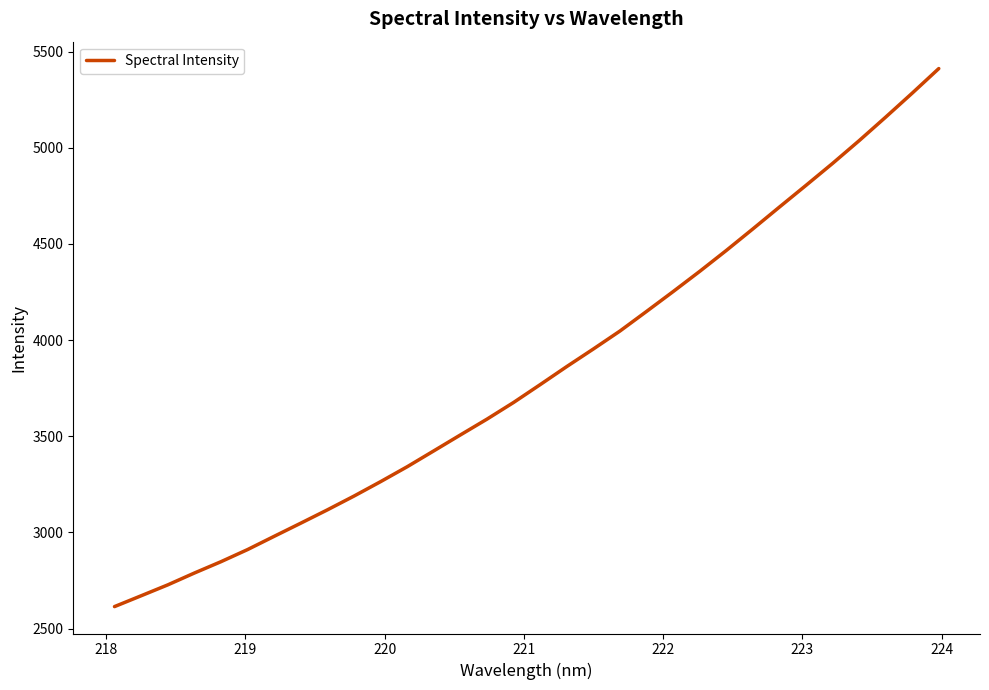

What is the greatest value displayed?

5411.3